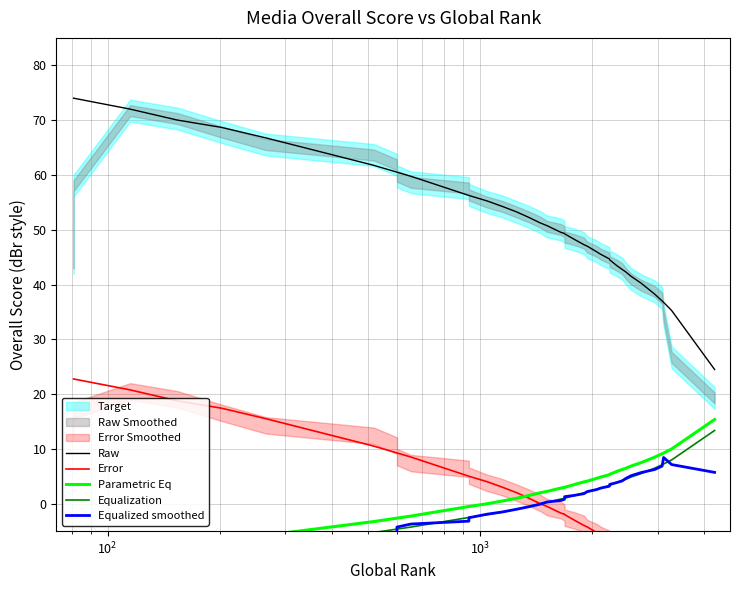

Reading left to right, extract all data points from this chart.

Raw: 74.0	74.0	72.0	70.0	68.7	66.8	61.8	60.5	60.5	59.8	56.2	56.2	55.2	54.2	53.2	52.2	51.2	50.8	49.5	49.3	49.3	49.2	49.2	48.2	47.2	47.0	46.0	45.5	44.7	44.5	43.5	42.8	42.3	41.5	40.2	38.2	37.0	36.8	35.2	24.5
Error: 22.8	22.8	20.8	18.8	17.4	15.5	10.5	9.3	9.3	8.5	5.0	5.0	4.0	3.0	2.0	1.0	0.0	-0.5	-1.7	-1.9	-1.9	-2.0	-2.0	-3.0	-4.0	-4.2	-5.2	-5.7	-6.6	-6.7	-7.7	-8.5	-8.9	-9.7	-11.0	-13.0	-14.2	-14.5	-16.0	-26.7
Parametric Eq: -9.4	-9.4	-8.4	-7.4	-6.7	-5.8	-3.3	-2.6	-2.6	-2.3	-0.5	-0.5	-0.0	0.5	1.0	1.5	2.0	2.2	2.9	3.0	3.0	3.0	3.0	3.5	4.0	4.1	4.6	4.9	5.3	5.4	5.9	6.2	6.5	6.9	7.5	8.5	9.1	9.2	10.0	15.4
Equalization: -11.4	-11.4	-10.4	-9.4	-8.7	-7.8	-5.3	-4.6	-4.6	-4.3	-2.5	-2.5	-2.0	-1.5	-1.0	-0.5	-0.0	0.2	0.9	1.0	1.0	1.0	1.0	1.5	2.0	2.1	2.6	2.9	3.3	3.4	3.9	4.2	4.5	4.9	5.5	6.5	7.1	7.2	8.0	13.4
Equalized smoothed: -6.6	-8.5	-10.3	-9.5	-8.3	-7.2	-6.2	-5.3	-4.3	-3.7	-3.2	-2.6	-1.9	-1.5	-1.0	-0.6	-0.1	0.3	0.6	0.8	1.0	1.1	1.3	1.5	1.8	2.2	2.6	2.8	3.2	3.5	3.8	4.2	4.6	5.1	5.7	6.2	6.9	8.4	7.1	5.7